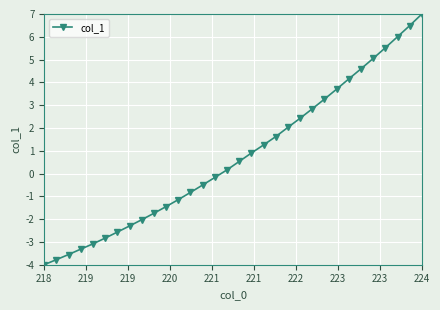

How many data points are less than 0?

15